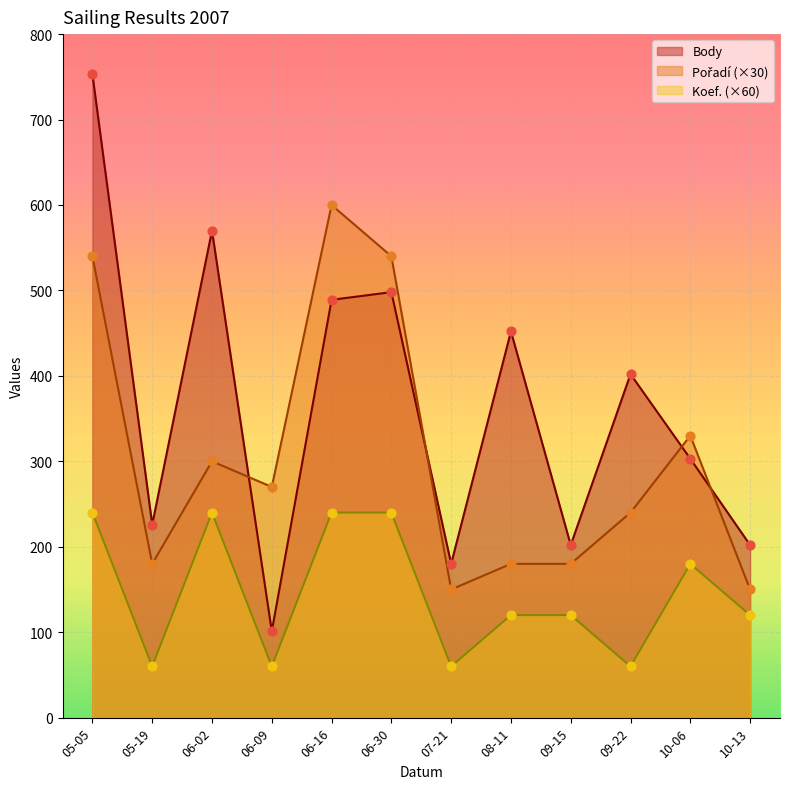

What is the total value across all series at 10-06?

813